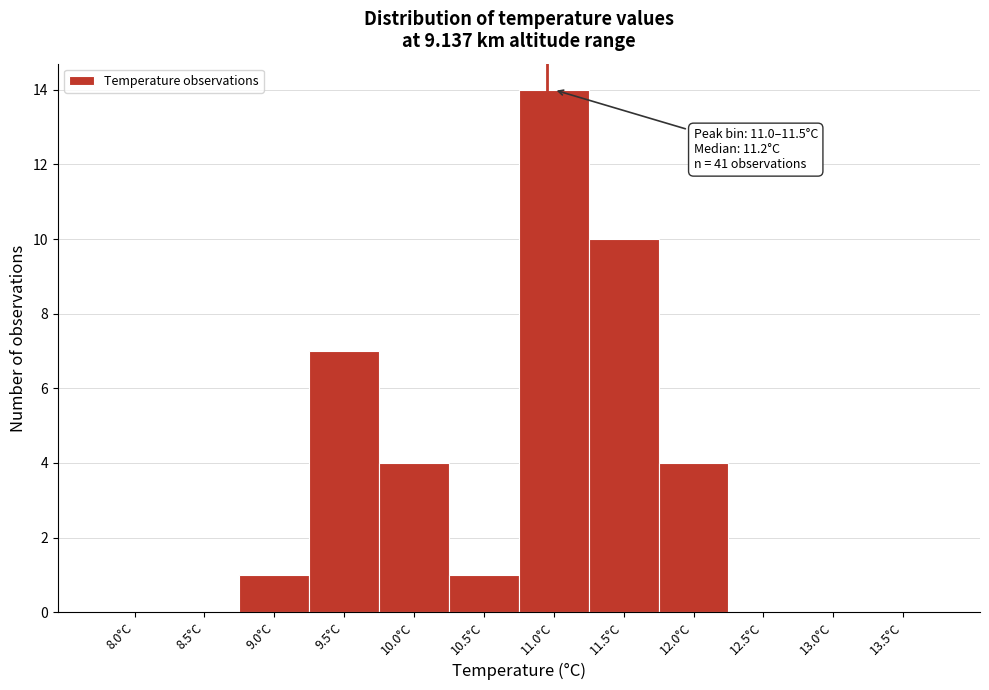

Reading right to left, extract all data points from this chart.

13.5°C=0	13.0°C=0	12.5°C=0	12.0°C=4	11.5°C=10	11.0°C=14	10.5°C=1	10.0°C=4	9.5°C=7	9.0°C=1	8.5°C=0	8.0°C=0